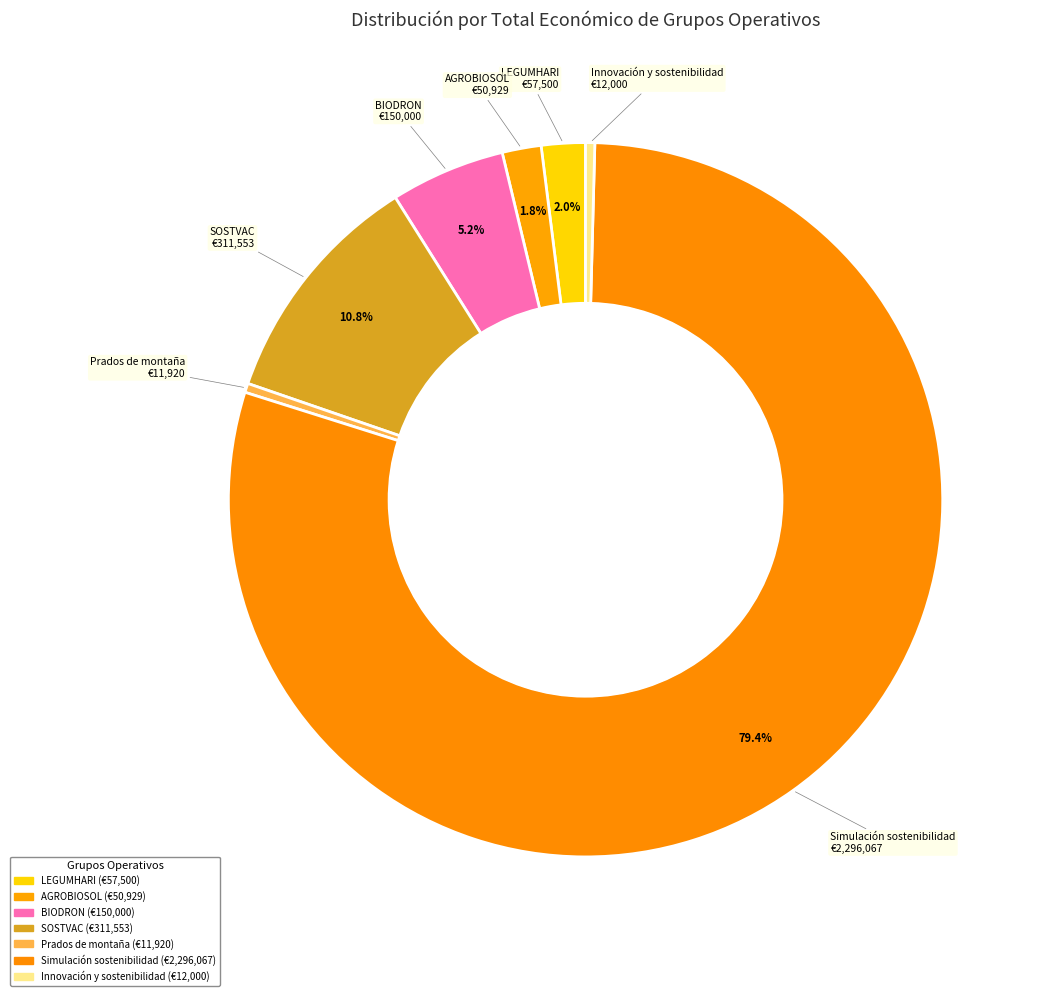

To the nearest percent, what is the combined percentage of AGROBIOSOL and BIODRON?

7%